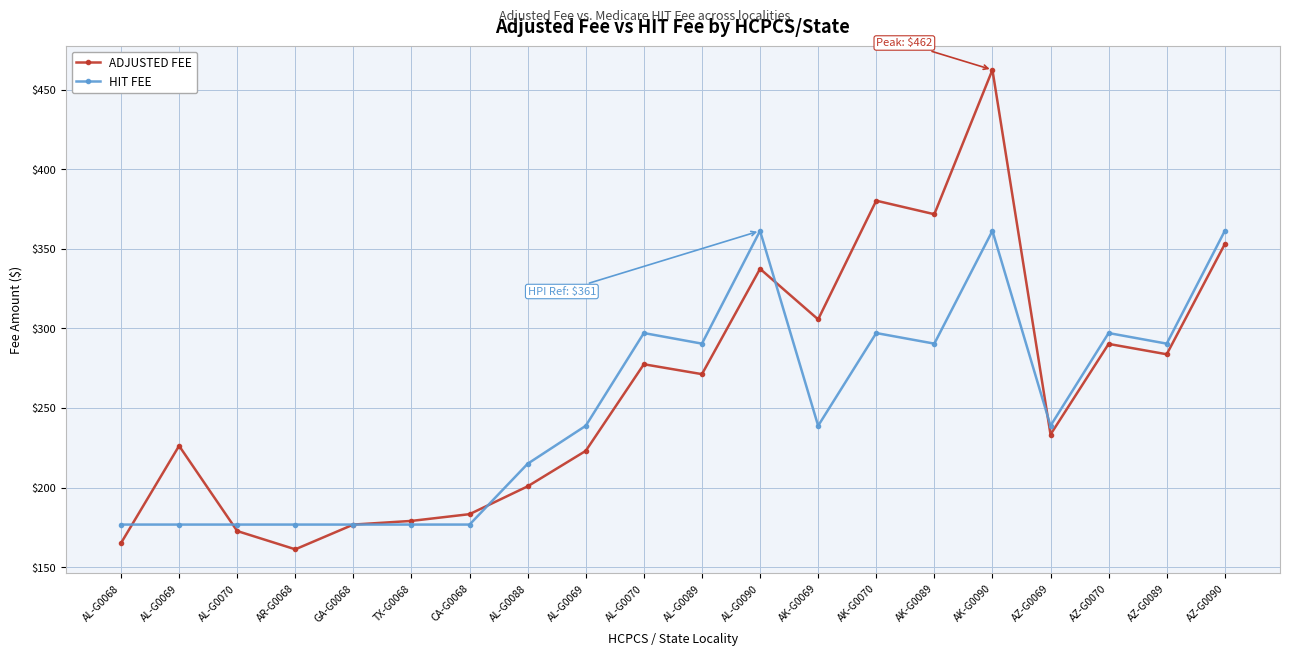

What is the difference between the second highest and minimum values in the HIT FEE series?

184.6